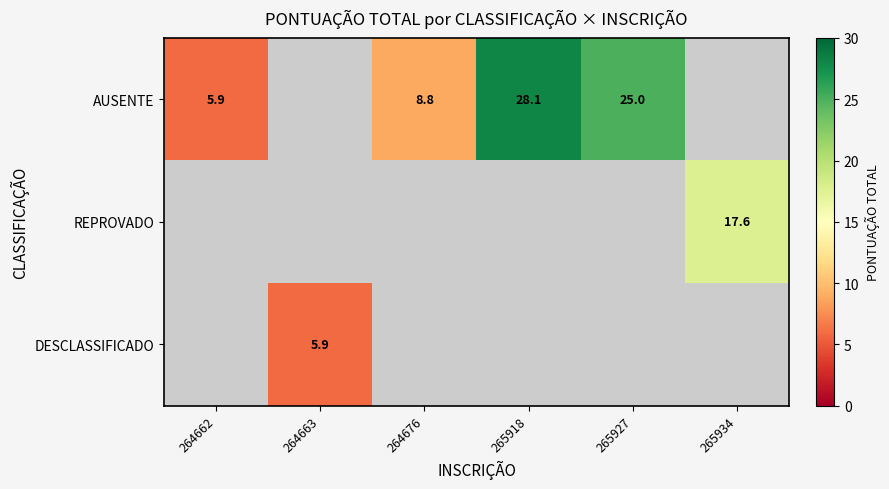

True or false: AUSENTE has a value of 8.8 at 264676.

True